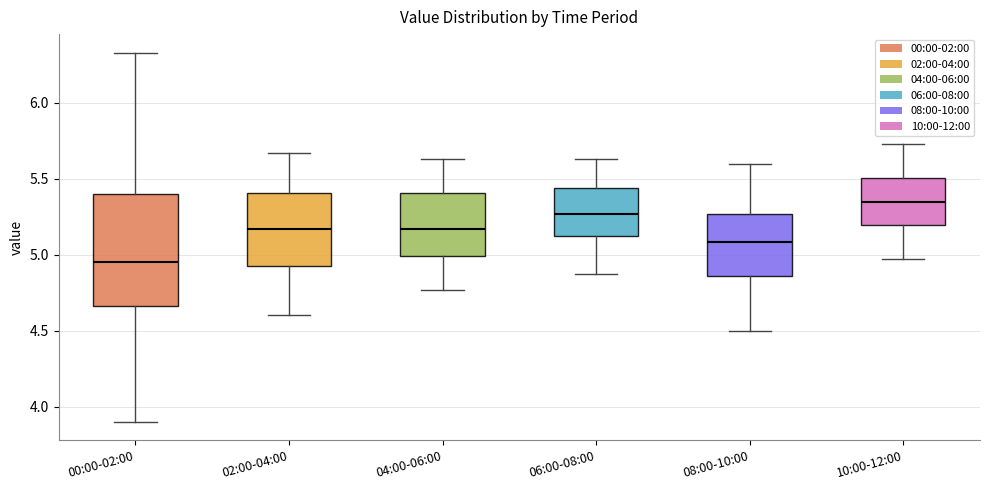

Reading left to right, transcribe this box plot: for each box, give where its median line is, the range the box spans, and where its two whiskers end, as read against the y-axis. The values are not printed on the chart, so give them approximately, as read against the axis.

00:00-02:00: median 4.95, box 4.65 to 5.40, whiskers 3.90 to 6.35
02:00-04:00: median 5.15, box 4.90 to 5.40, whiskers 4.60 to 5.65
04:00-06:00: median 5.15, box 5.00 to 5.40, whiskers 4.75 to 5.65
06:00-08:00: median 5.25, box 5.10 to 5.45, whiskers 4.85 to 5.65
08:00-10:00: median 5.10, box 4.85 to 5.25, whiskers 4.50 to 5.60
10:00-12:00: median 5.35, box 5.20 to 5.50, whiskers 4.95 to 5.75